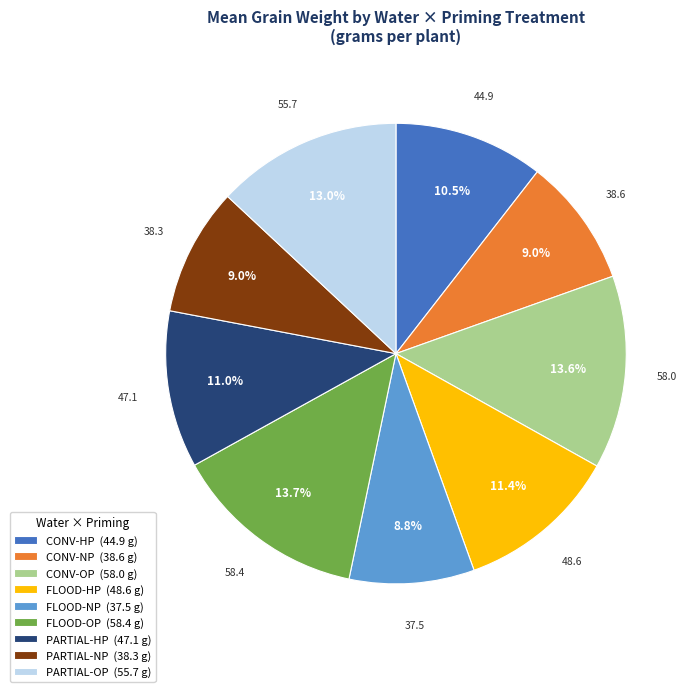

Which has a higher value, PARTIAL-OP or FLOOD-OP?

FLOOD-OP